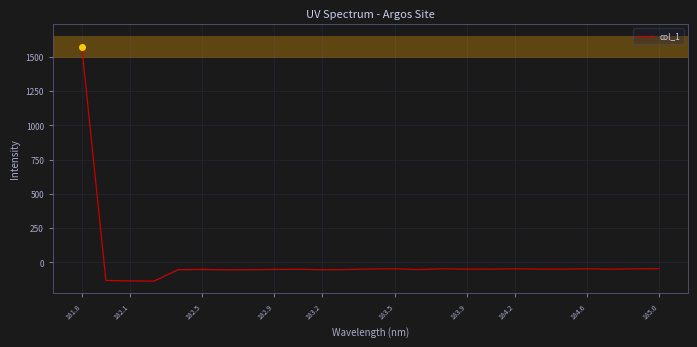

What is the minimum value shown in the chart?

-136.2